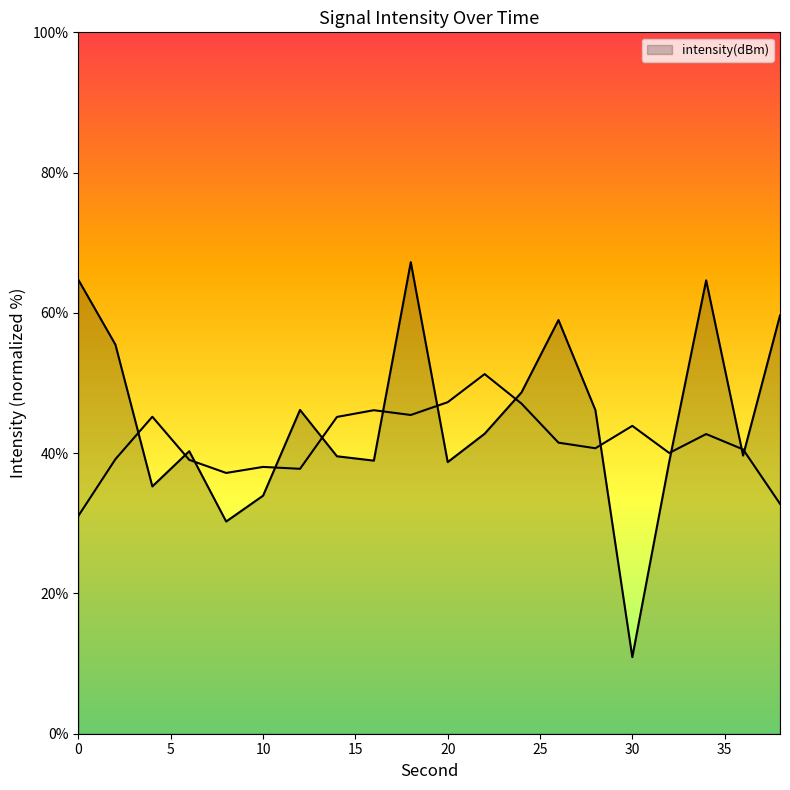

Reading left to right, transcribe all the data shown in this chart.

0=64.7	2=55.5	4=35.3	6=40.3	8=30.3	10=33.9	12=46.2	14=39.6	16=38.9	18=67.2	20=38.7	22=42.8	24=48.7	26=59.0	28=46.1	30=10.9	32=38.8	34=64.6	36=39.7	38=59.6